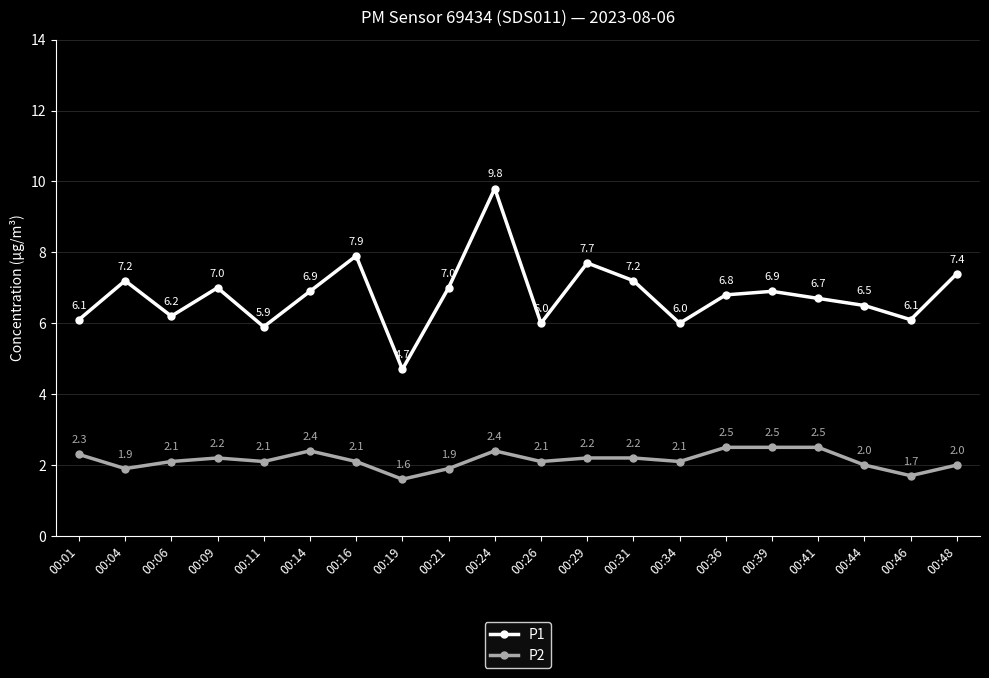

What is the sum of all P2 values?

42.8